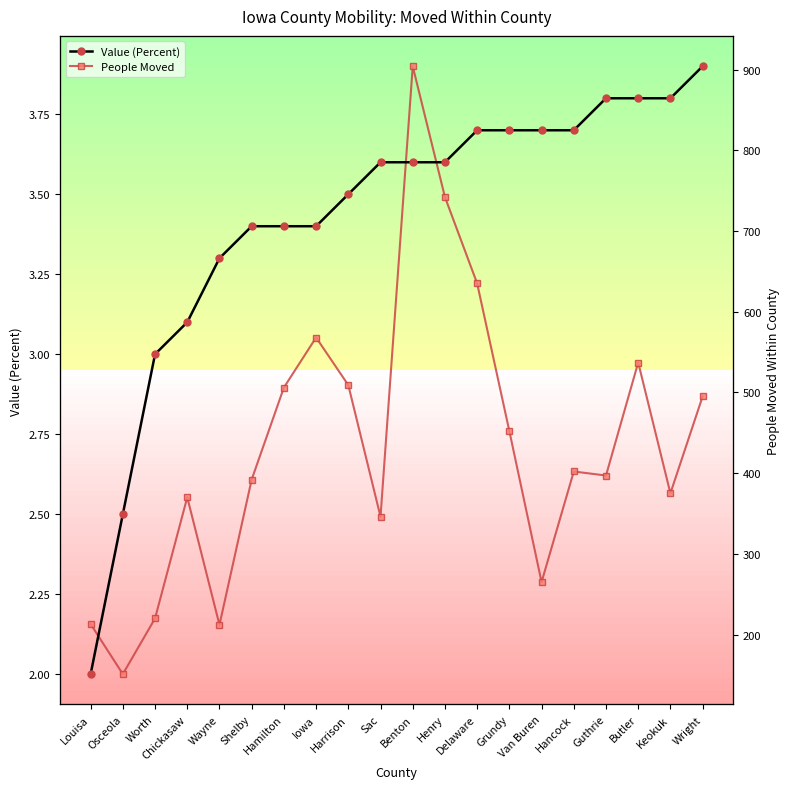

Is it true that People Moved equals 603.7 at Guthrie?

False